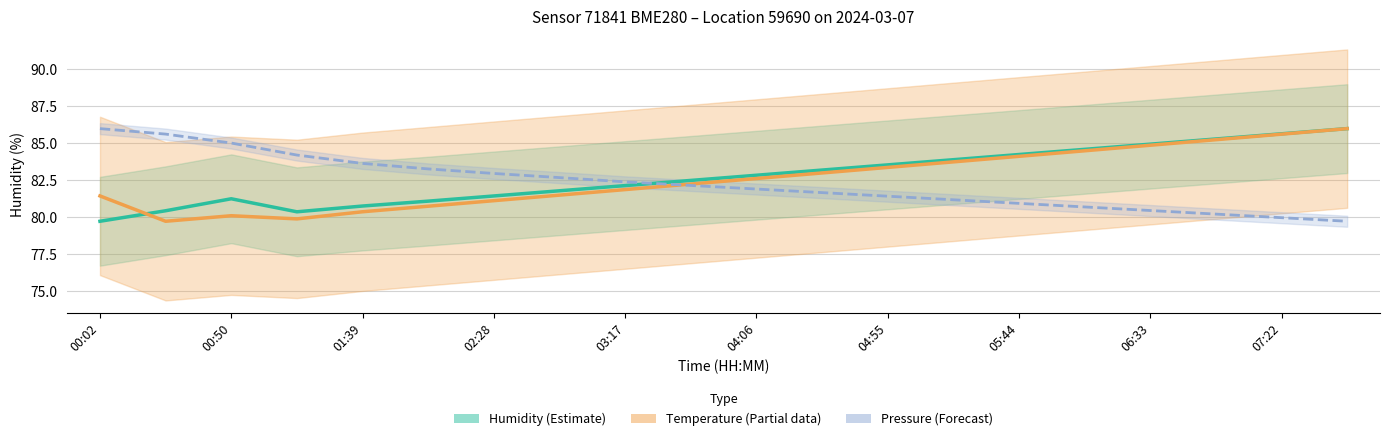

How many values in the Pressure (Forecast) series exceed 82?

10